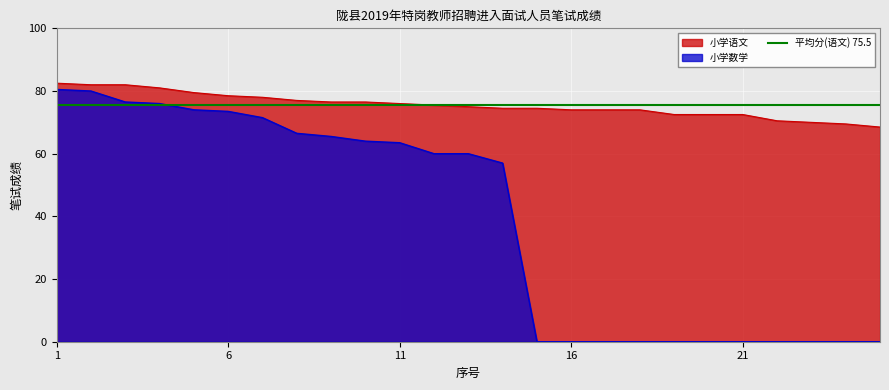

True or false: 小学数学 and 小学语文 cross at least once.

False